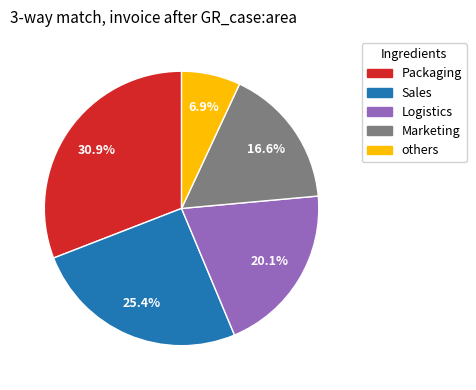

Combined, do Sales and Logistics account for over 50%?

No